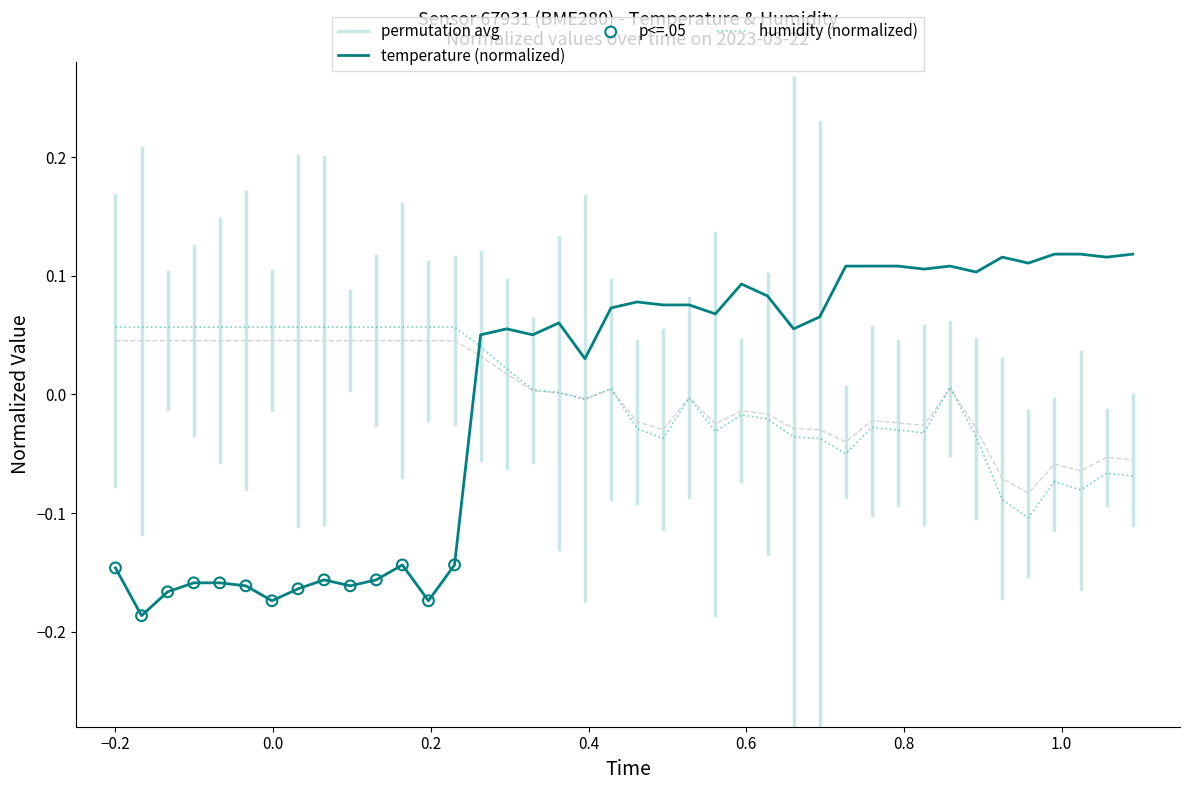

Which series has the largest Y range (max minus min)?

temperature